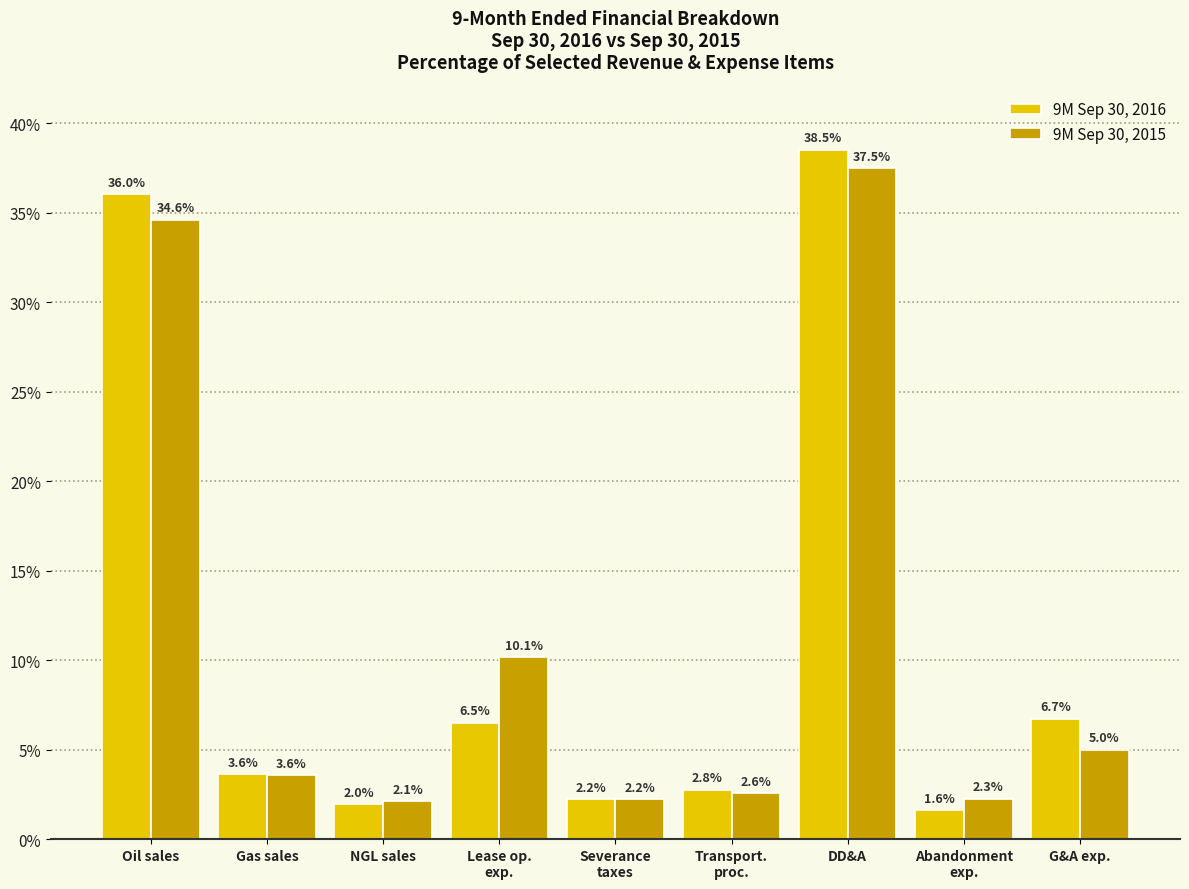

Reading left to right, what are all the values shown in this chart?

9M Sep 30, 2016: 36.0	3.6	2.0	6.5	2.2	2.8	38.5	1.6	6.7
9M Sep 30, 2015: 34.6	3.6	2.1	10.1	2.2	2.6	37.5	2.3	5.0